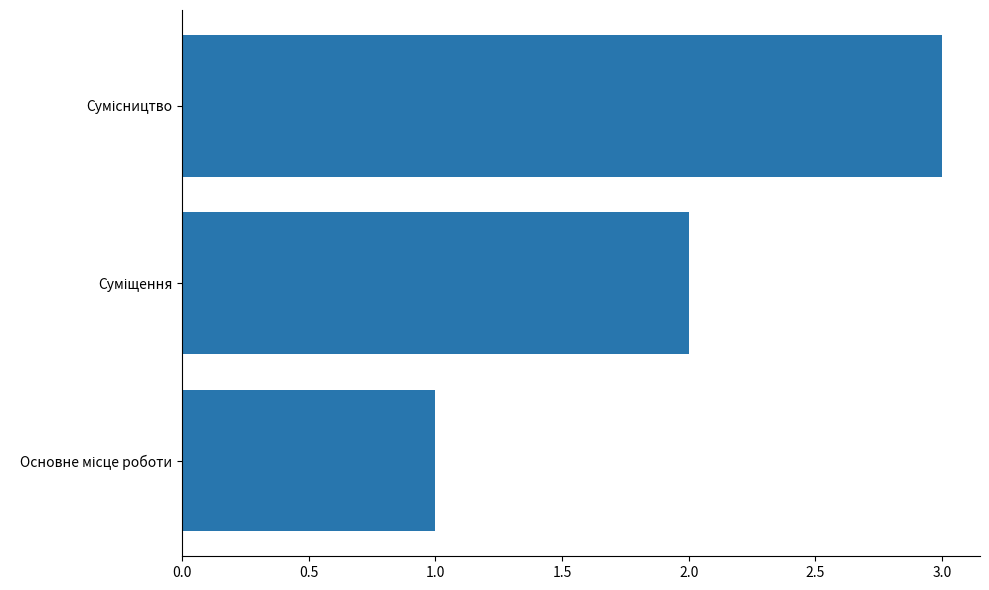

What is the maximum value shown in the chart?

3